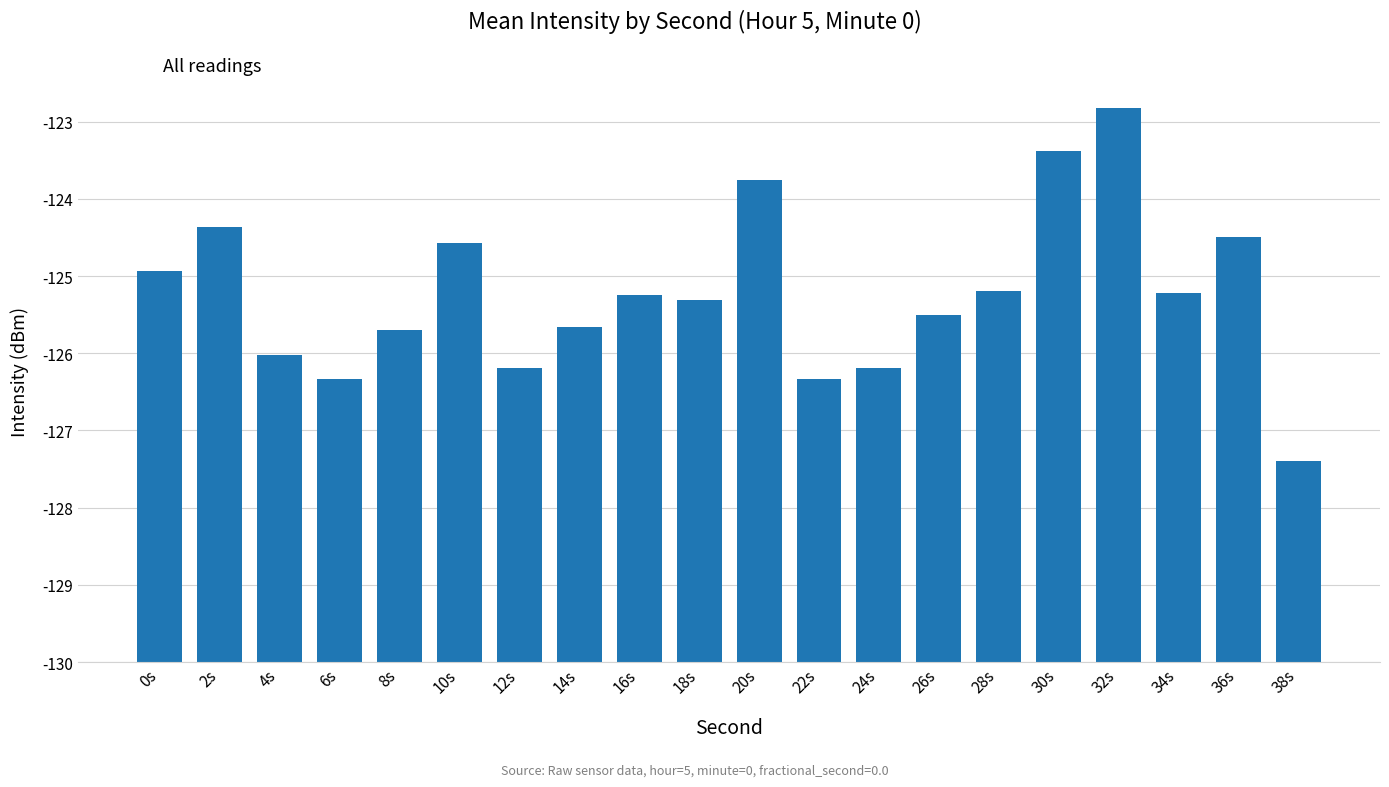

What is the label of the 1st bar from the left?

0s